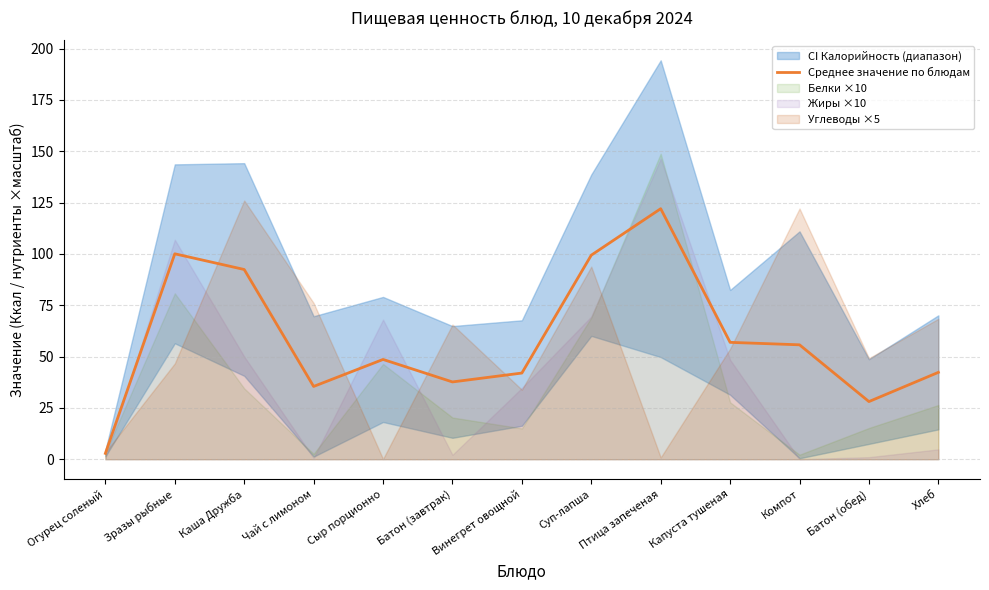

What is the minimum value shown in the chart?

2.8